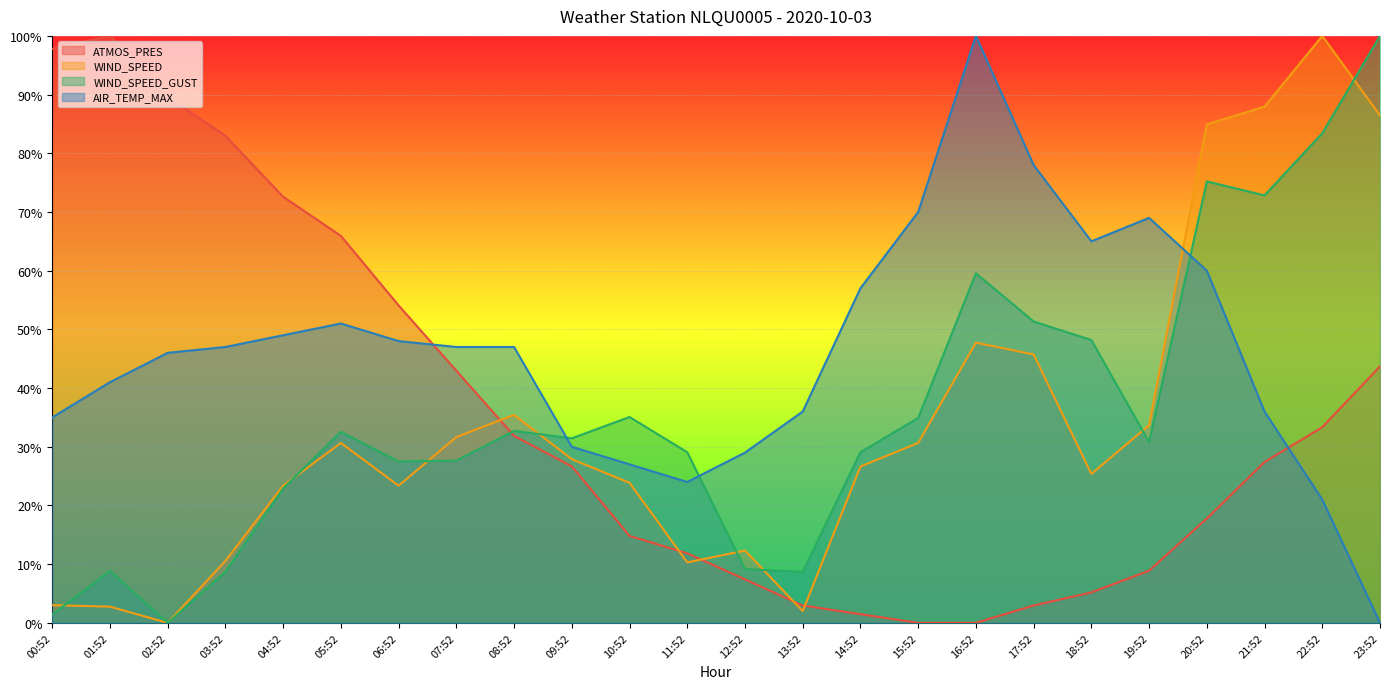

At which category does WIND_SPEED reach its first local peak?

05:52